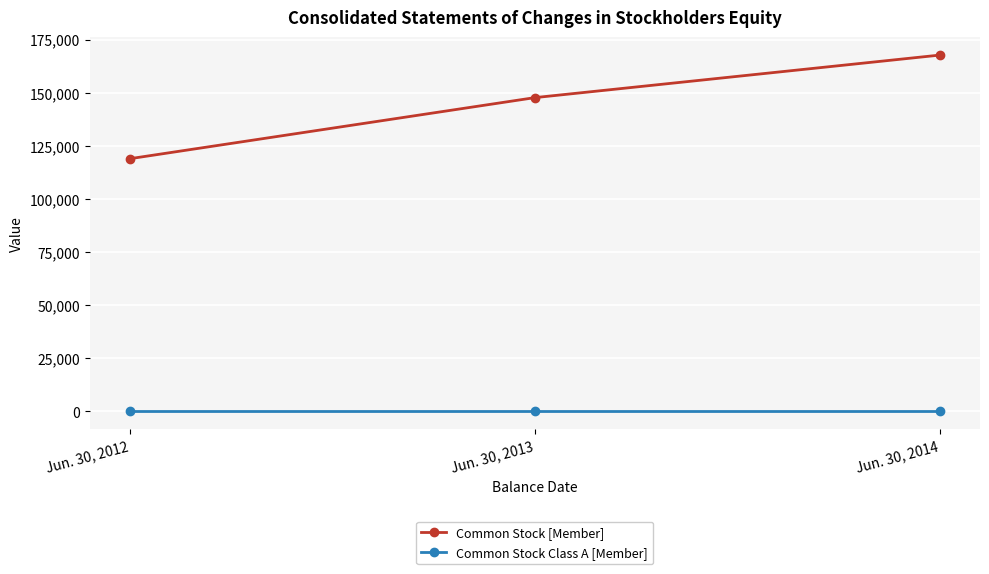

True or false: Common Stock [Member] has a value of 167708 at Jun. 30, 2014.

True